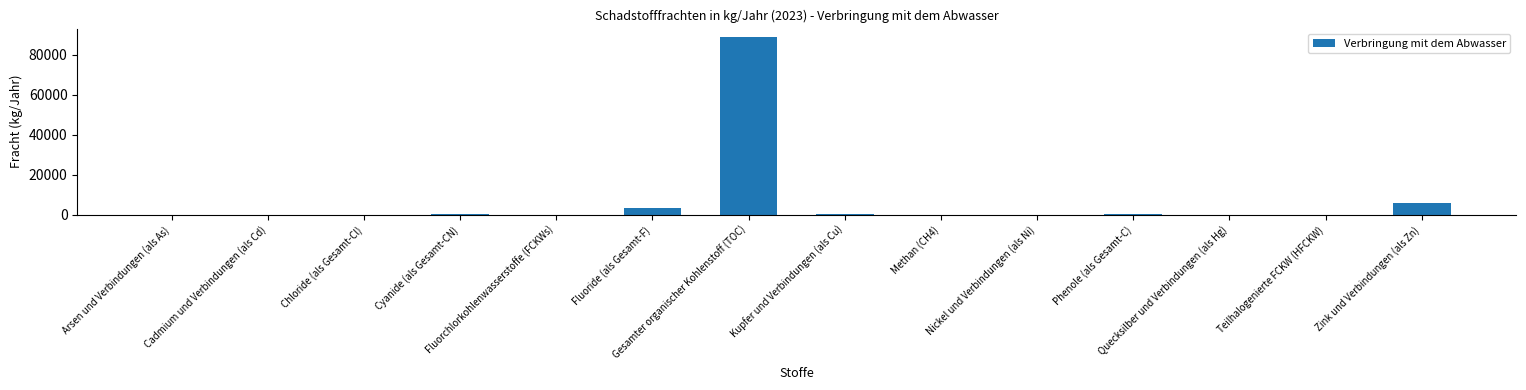

What value does the data have at Kupfer und Verbindungen (als Cu), to the nearest 100?

600